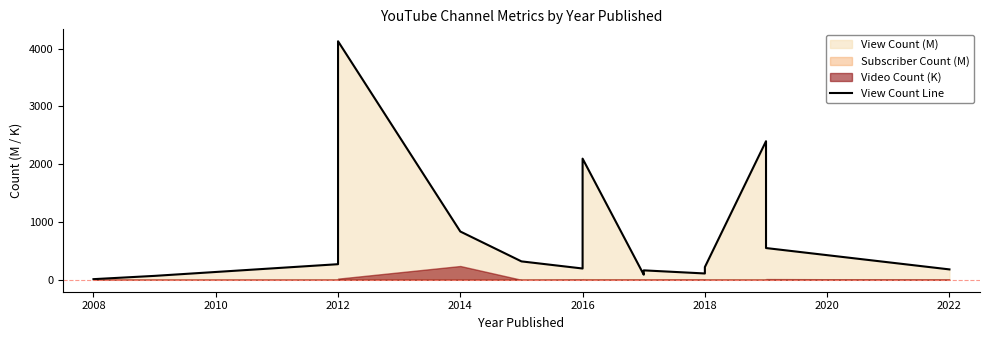

What is the sum of all values?

11636.5